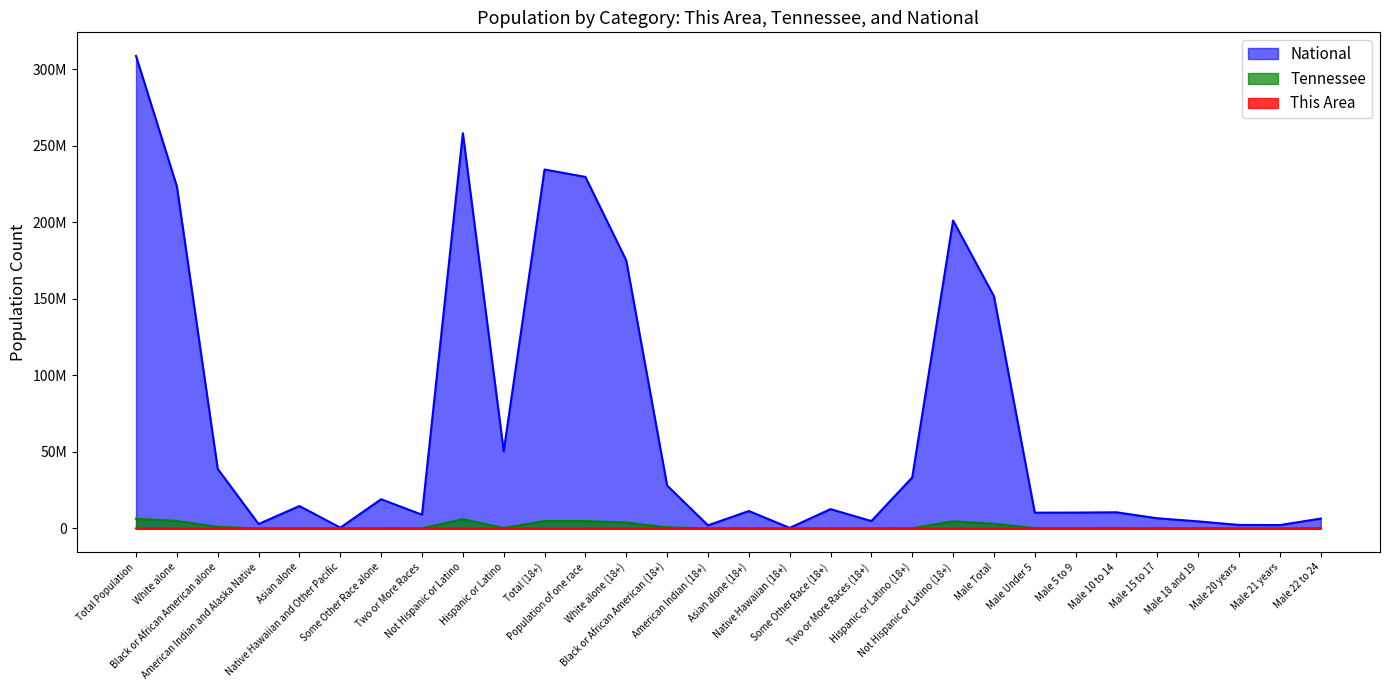

Rank the series at Population of one race from lowest to highest value.

This Area, Tennessee, National